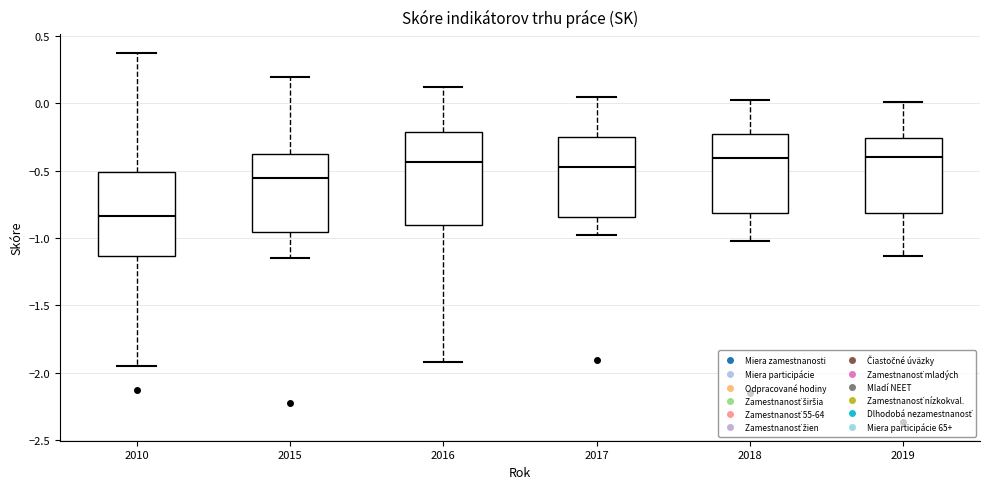

Which box has the lowest median line?

2010